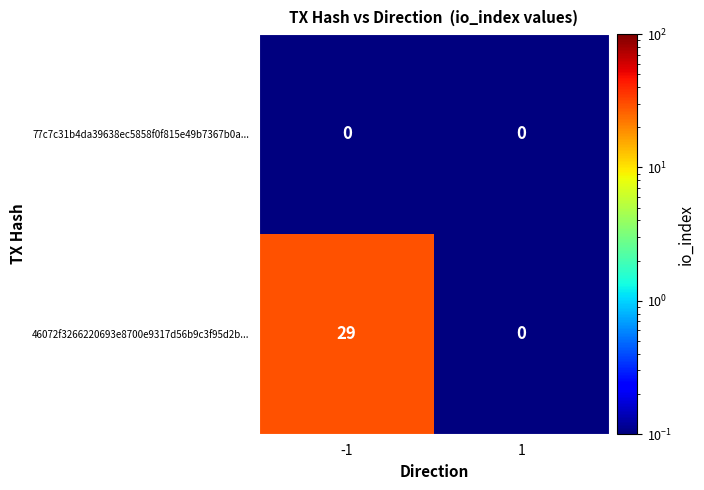

What is the greatest value displayed?

29